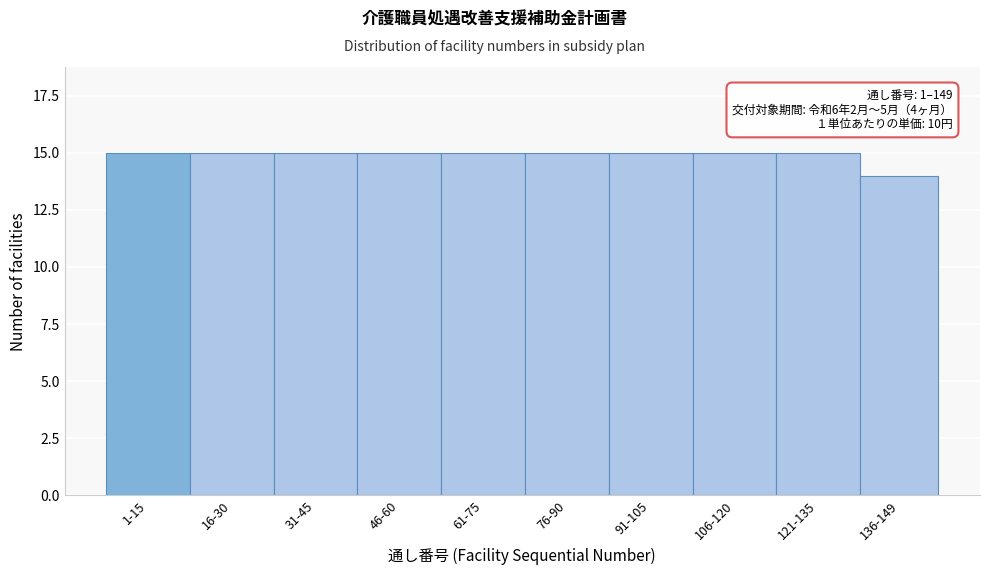

Reading left to right, transcribe all the data shown in this chart.

15	15	15	15	15	15	15	15	15	14